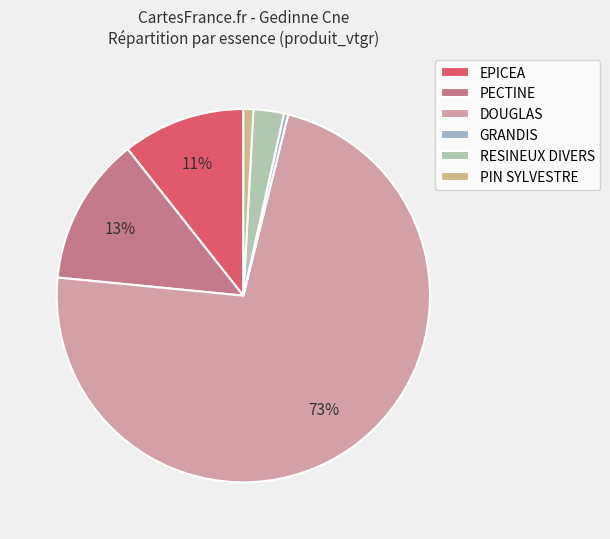

To the nearest percent, what portion does RESINEUX DIVERS represent?

3%